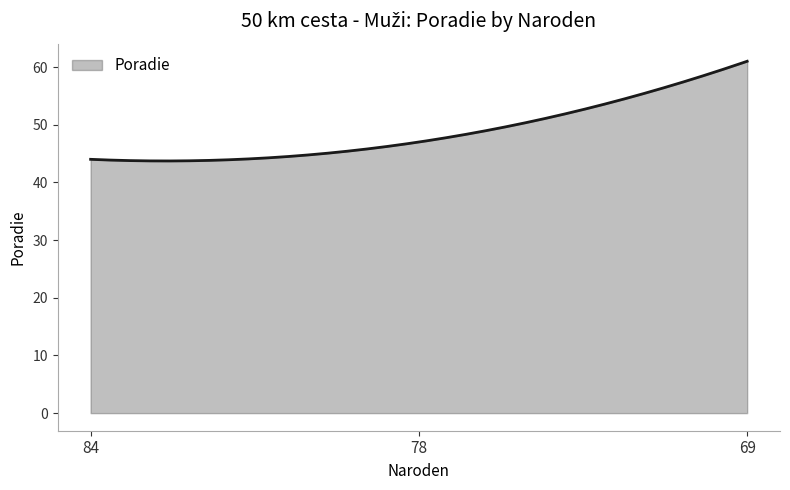

What is the minimum value shown in the chart?

43.7